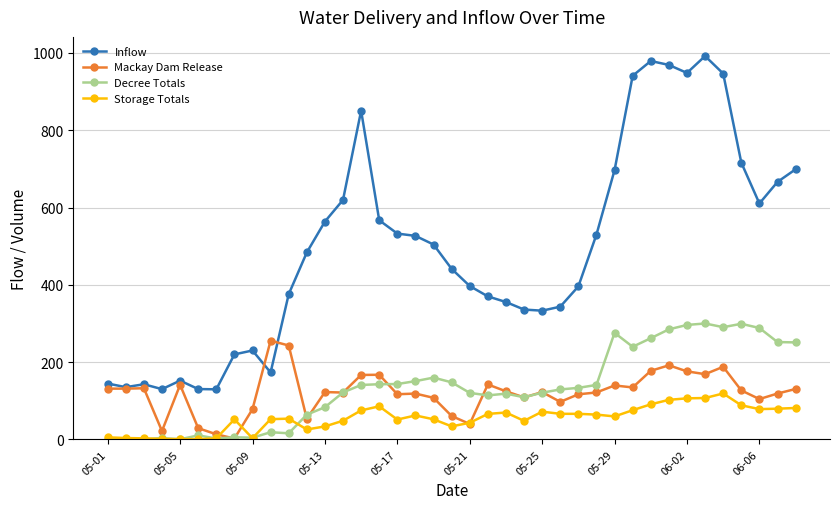

How many lines are shown in the chart?

4